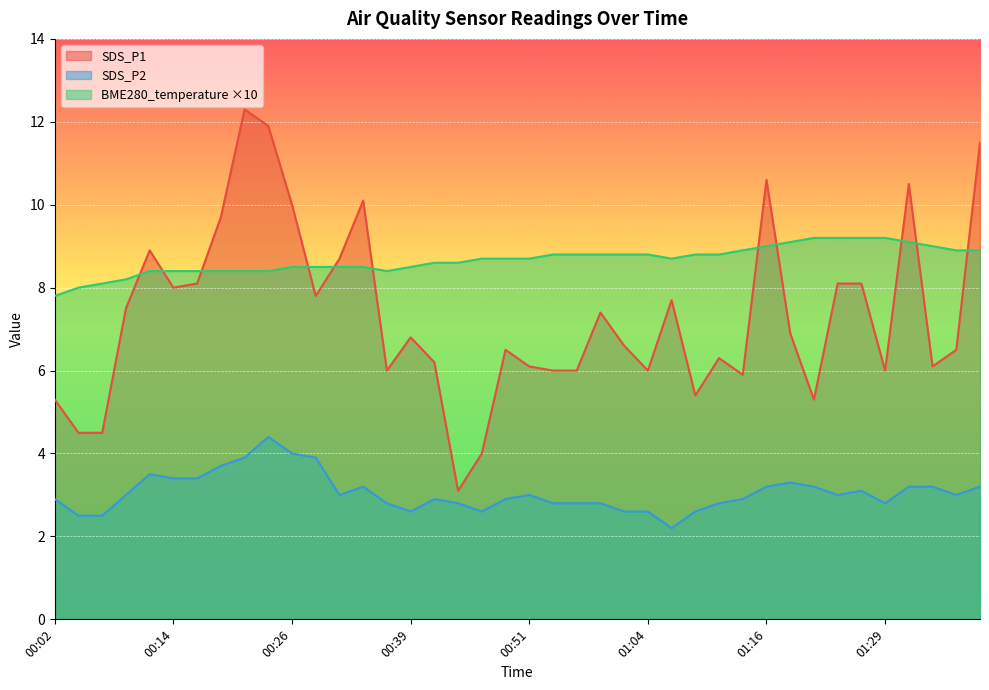

List the labels in order of SDS_P2 value, largest first.

00:24, 00:26, 00:21, 00:29, 00:19, 00:11, 00:14, 00:16, 01:19, 00:34, 01:16, 01:21, 01:31, 01:34, 01:39, 01:26, 00:09, 00:31, 00:51, 01:24, 01:36, 00:02, 00:41, 00:49, 01:14, 00:36, 00:44, 00:54, 00:56, 00:59, 01:11, 01:29, 00:39, 00:46, 01:01, 01:04, 01:09, 00:04, 00:06, 01:06